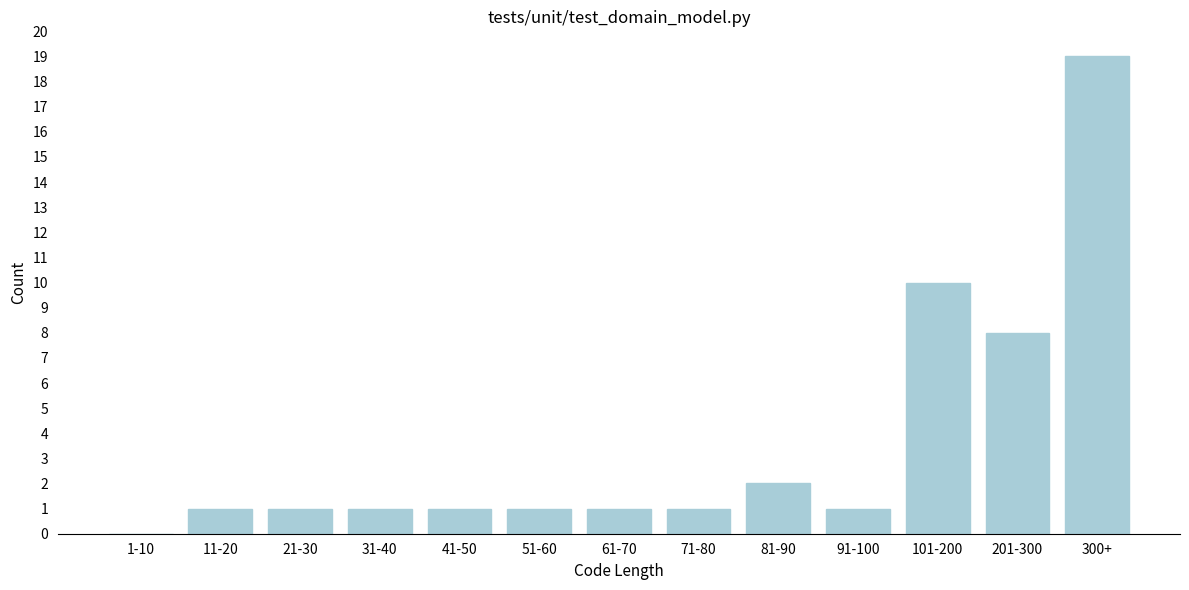

Reading left to right, what are all the values shown in this chart?

1-10=0	11-20=1	21-30=1	31-40=1	41-50=1	51-60=1	61-70=1	71-80=1	81-90=2	91-100=1	101-200=10	201-300=8	300+=19